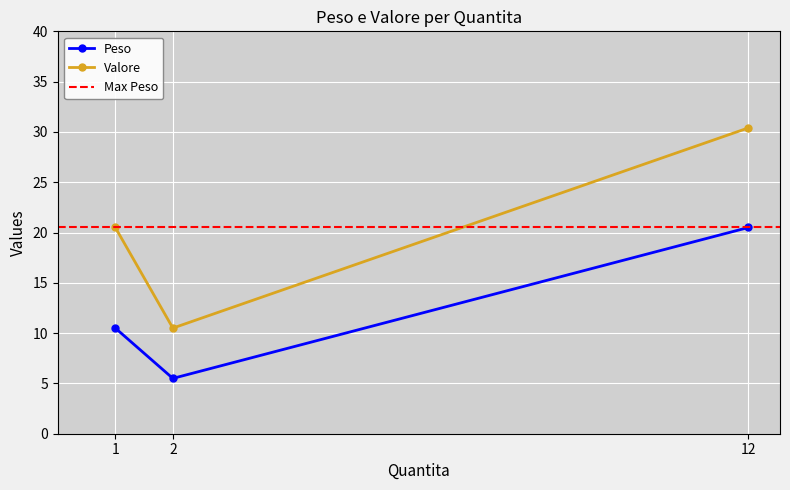

What is the difference between the highest and lowest values at 1?

10.0